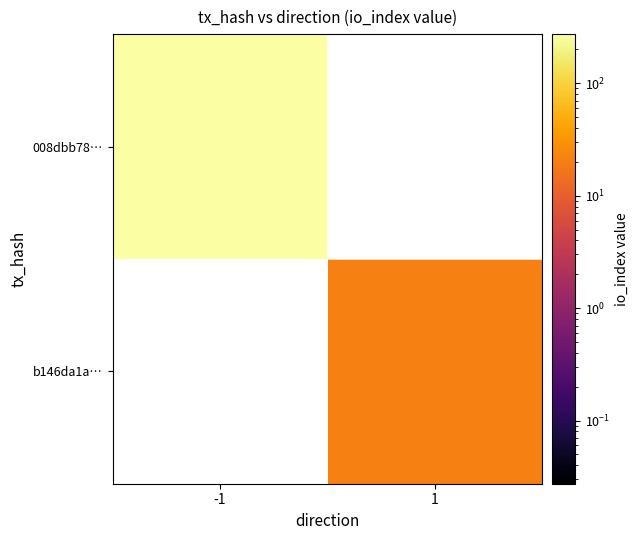

Rank the series at -1 from lowest to highest value.

008dbb78…, b146da1a…